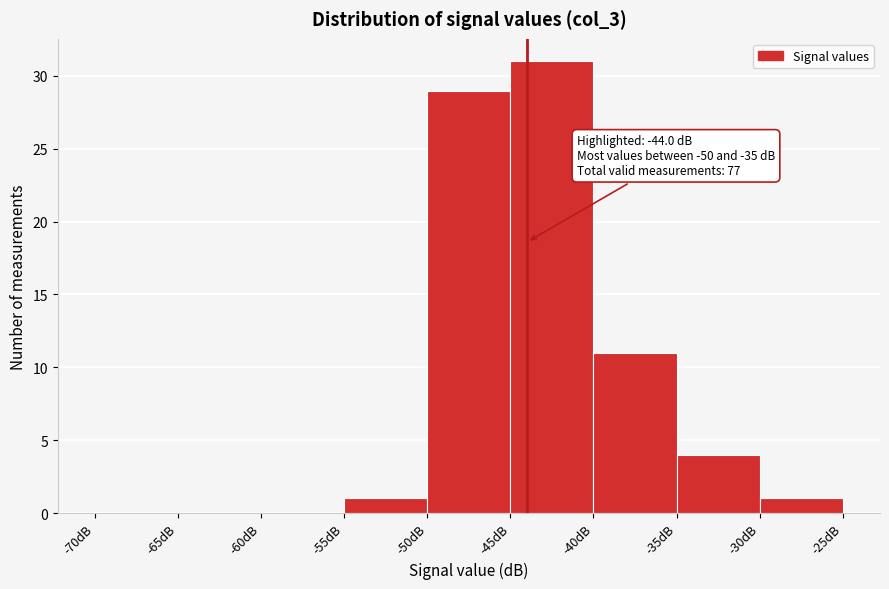

Which range on the x-axis has the tallest bar?

-45 to -40